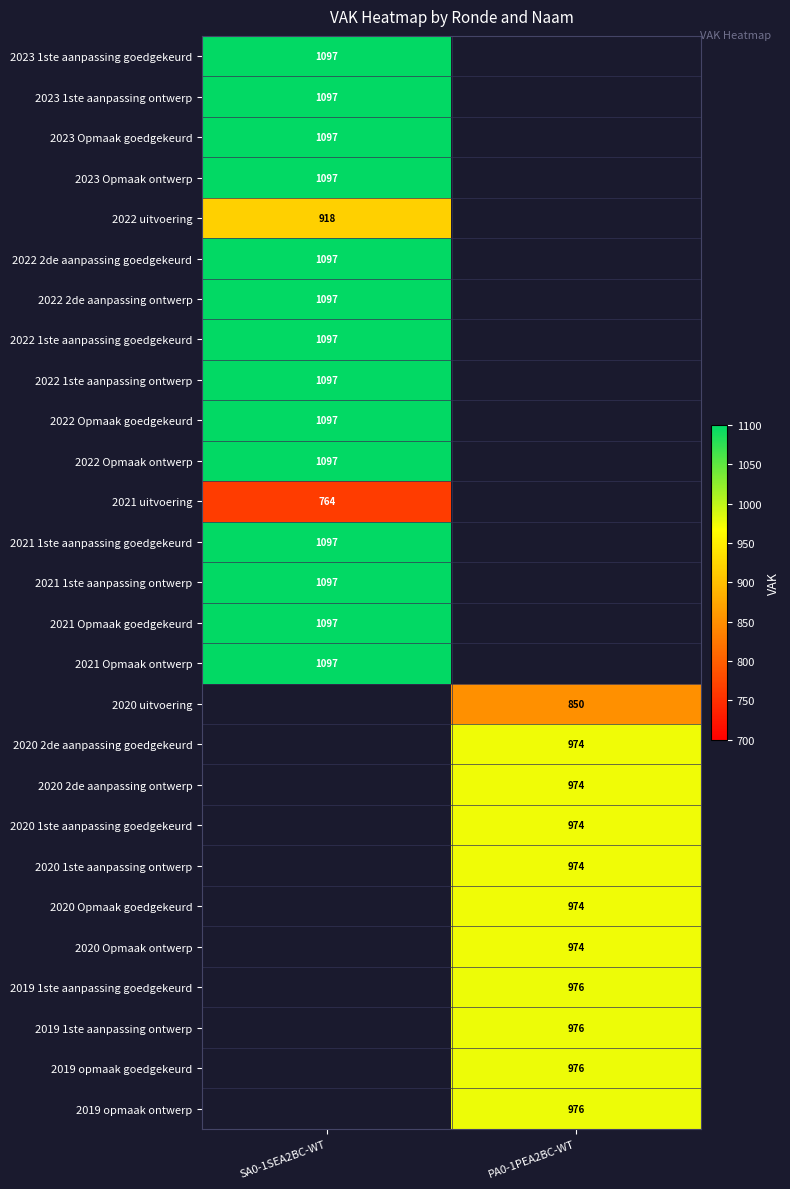

The 2021 1ste aanpassing ontwerp series shows 261 at SA0-1SEA2BC-WT. True or false?

False